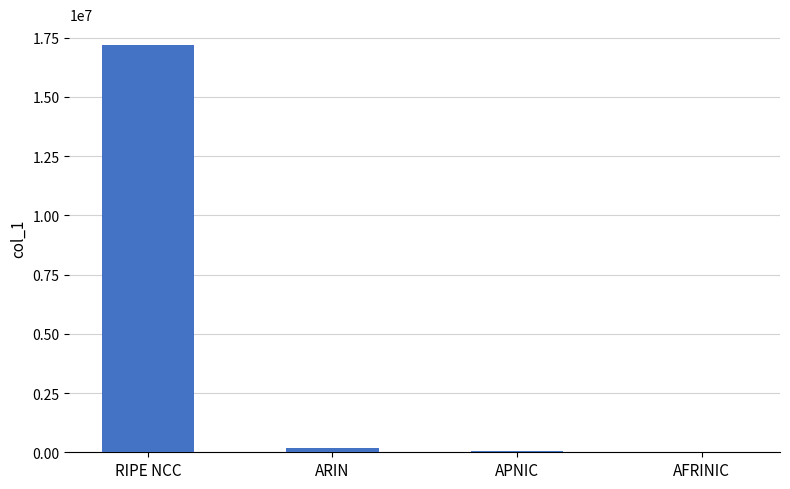

Between APNIC and RIPE NCC, which is larger?

RIPE NCC